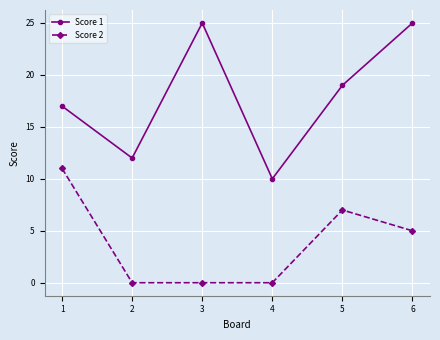

True or false: Score 2 and Score 1 cross at least once.

False